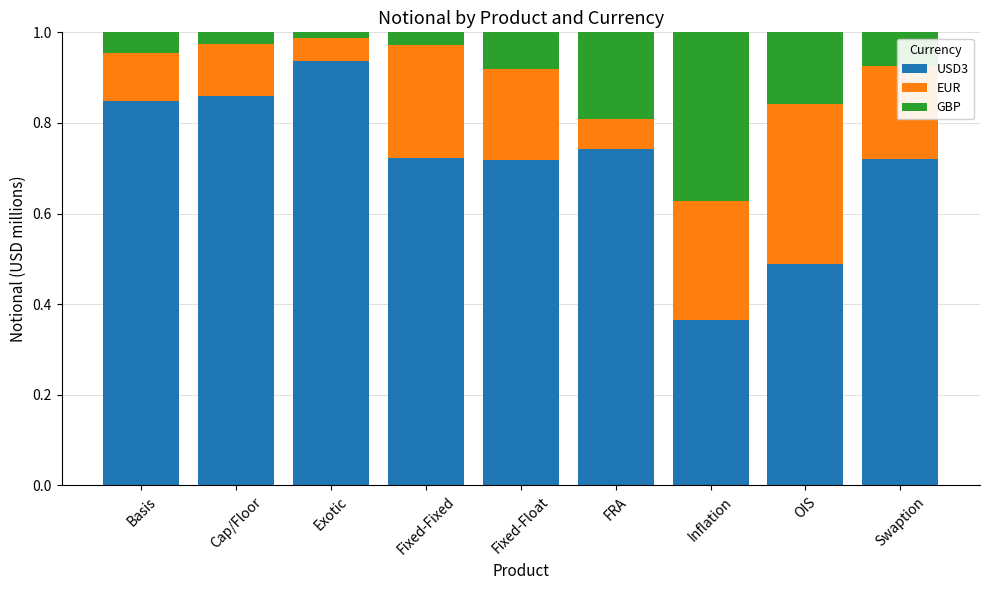

What is the sum of the USD3 values at Fixed-Float and Basis?

1.6